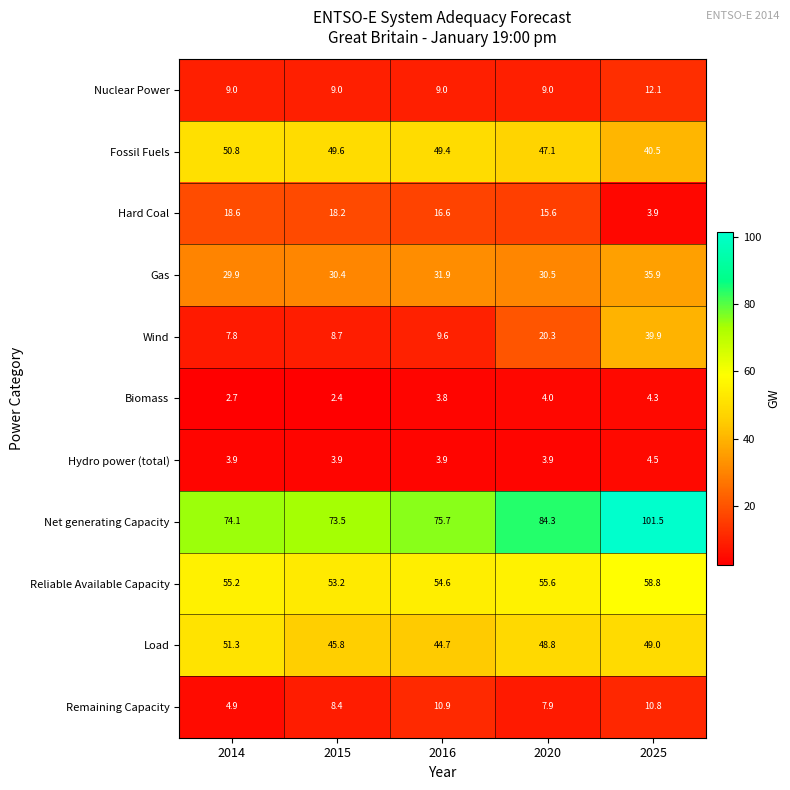

The value of Hydro power (total) at 2014 is 3.9. True or false?

True